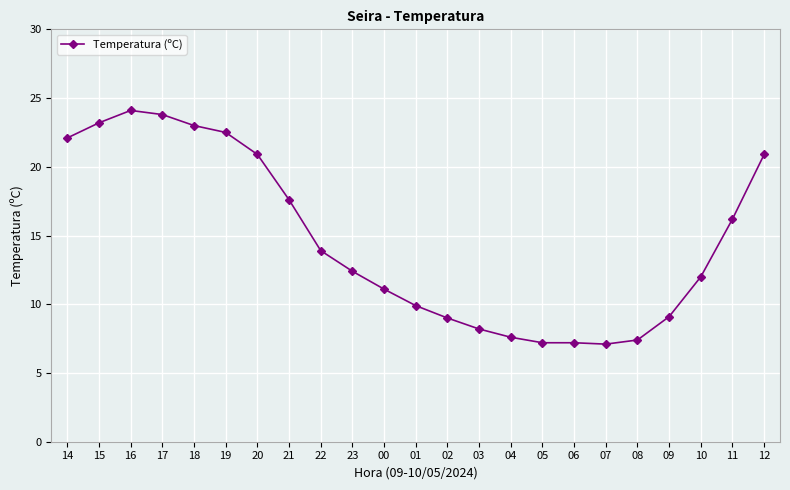

Count the number of data series in this chart.

1